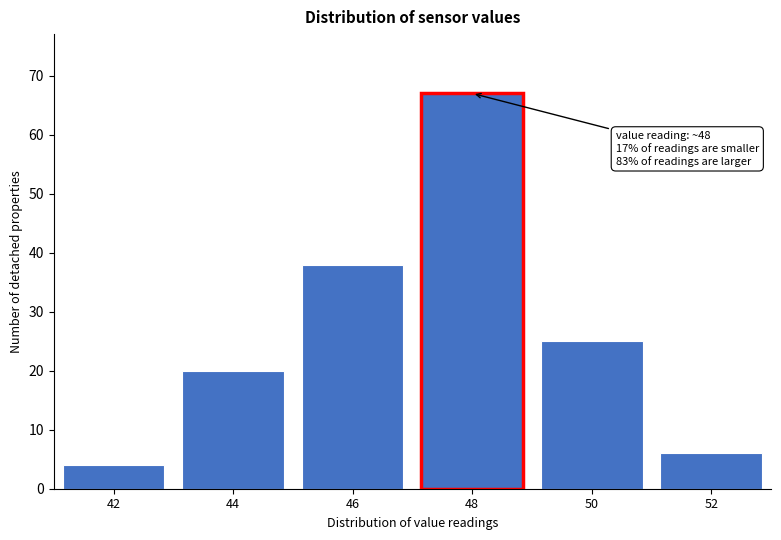

Reading left to right, transcribe all the data shown in this chart.

42=4	44=20	46=38	48=67	50=25	52=6